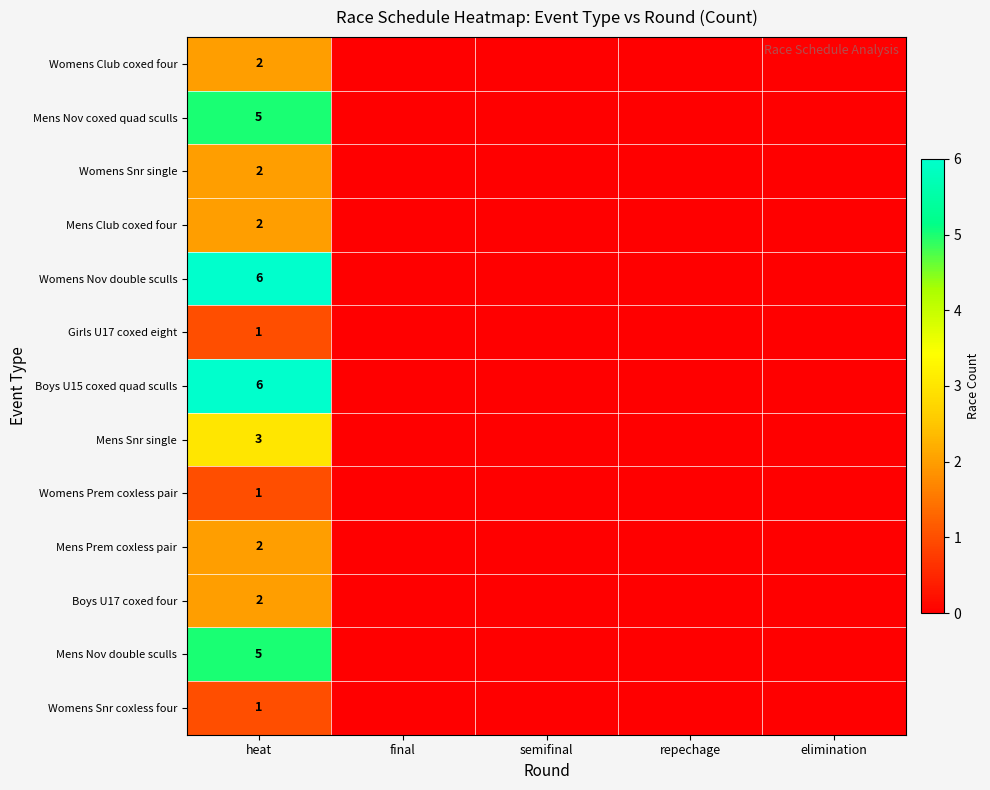

What is the total value across all series at heat?

38